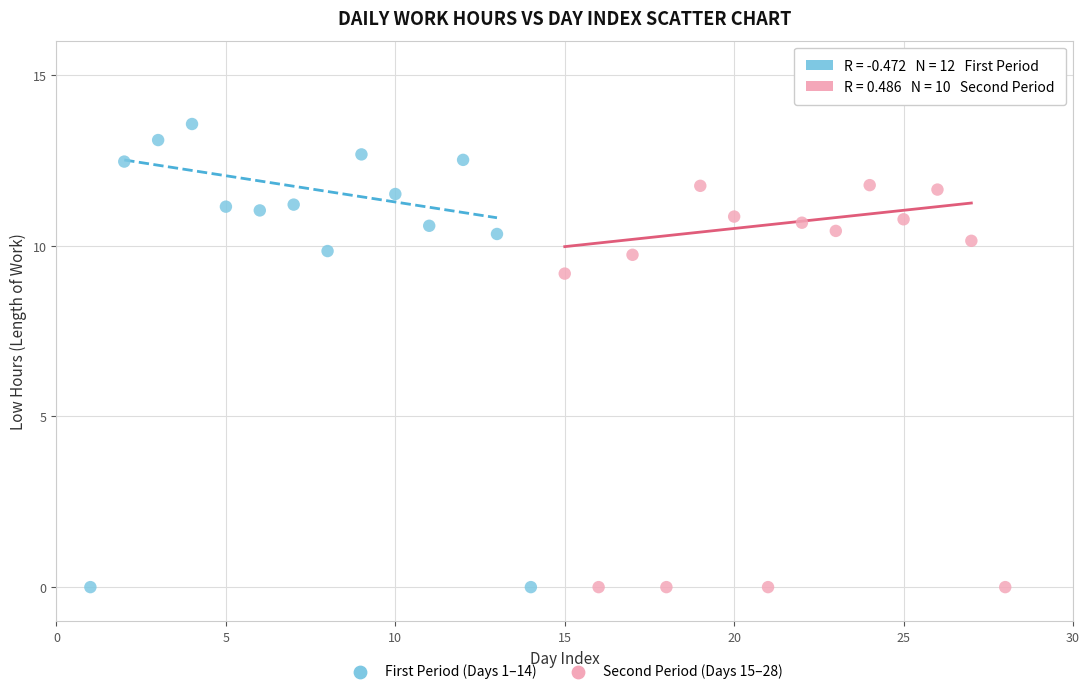

Which series contains the highest Y value?

First Period (Days 1–14)